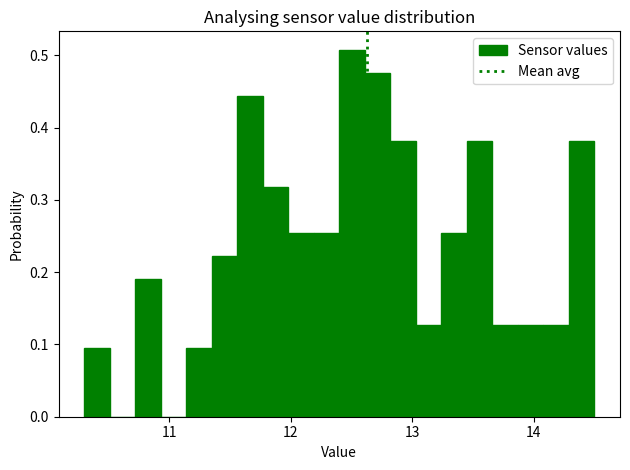

Read against the x-axis, roughly where is the centre of the tallest bar?

12.5